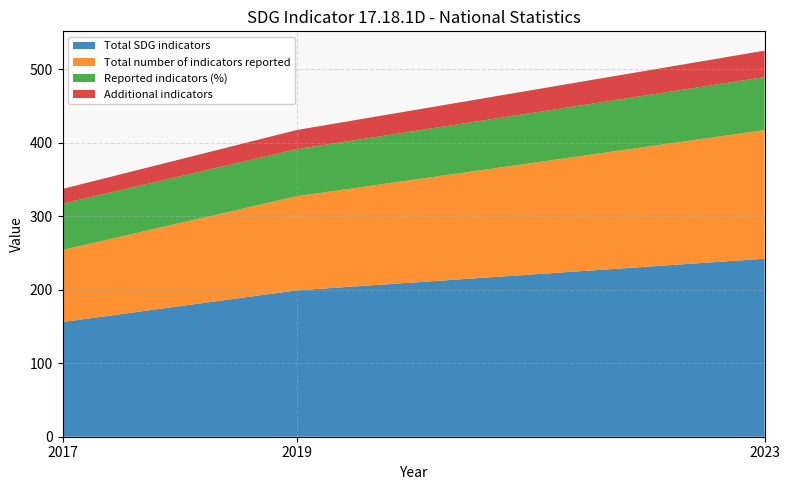

Reading left to right, transcribe all the data shown in this chart.

Total SDG indicators: 156	199	242
Total number of indicators reported: 98	128	175
Reported indicators (%): 63	64	72
Additional indicators: 20	26	36